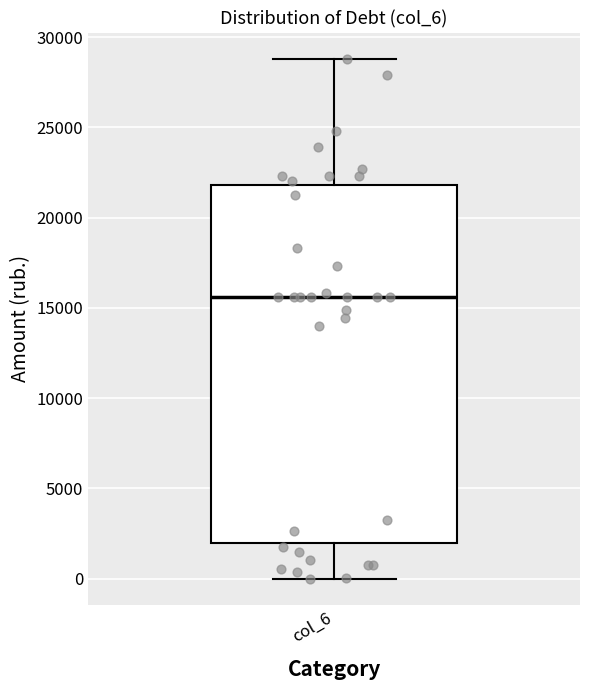

Read this box plot against the y-axis: the position of the median line, the range covered by the box, and the ends of both whiskers. The values are not printed on the chart, so give them approximately, as read against the axis.

median 15500, box 2000 to 22000, whiskers 0 to 29000